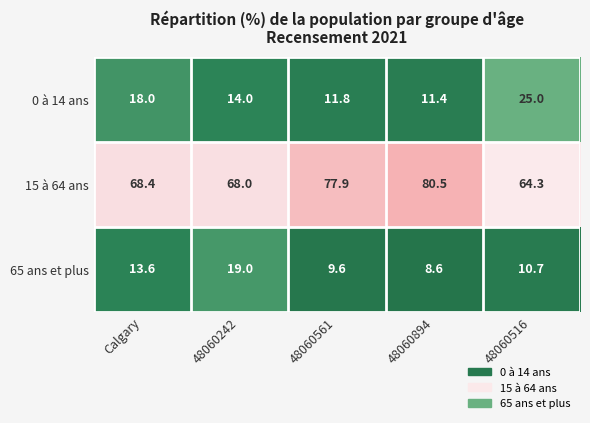

Is it true that 15 à 64 ans equals 64.3 at 48060516?

True